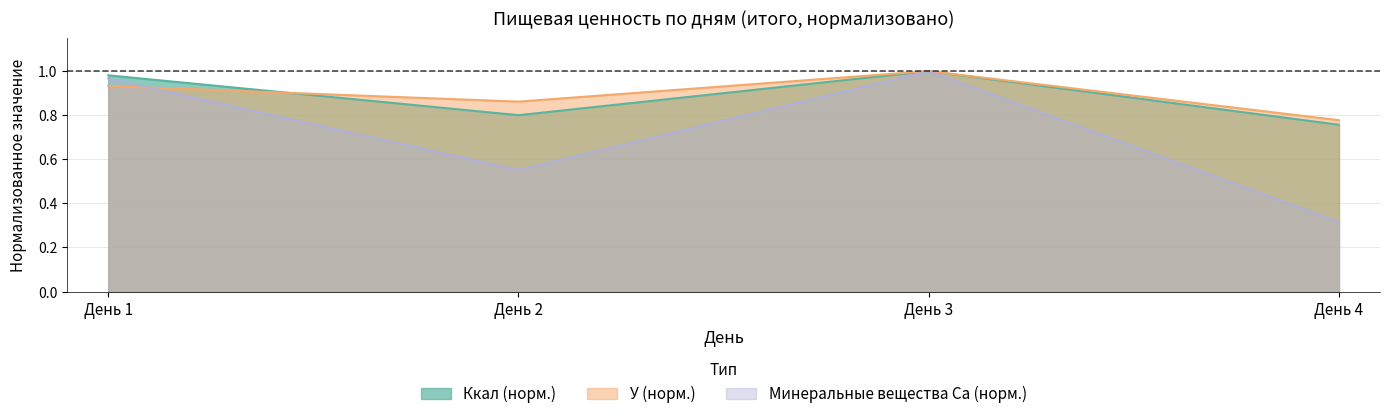

What is the value of the У point at the 2nd from the left?

0.9